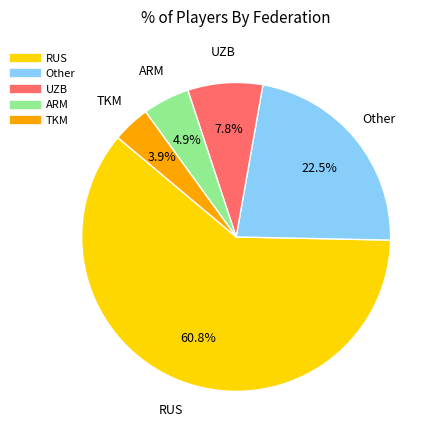

To the nearest percent, what is the average slice percentage?

20%